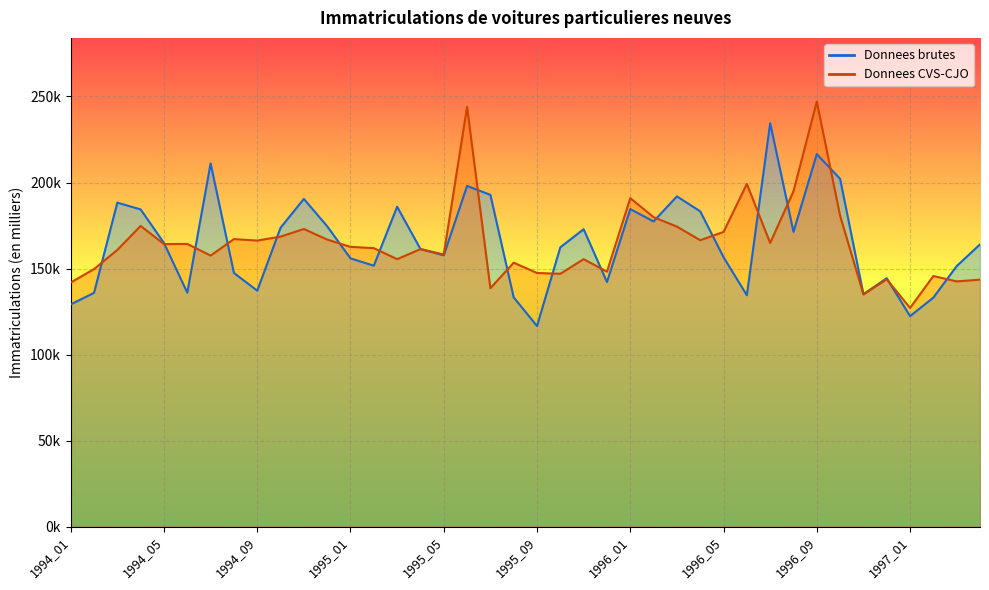

How many interior local valleys does the Donnees brutes series have?

11